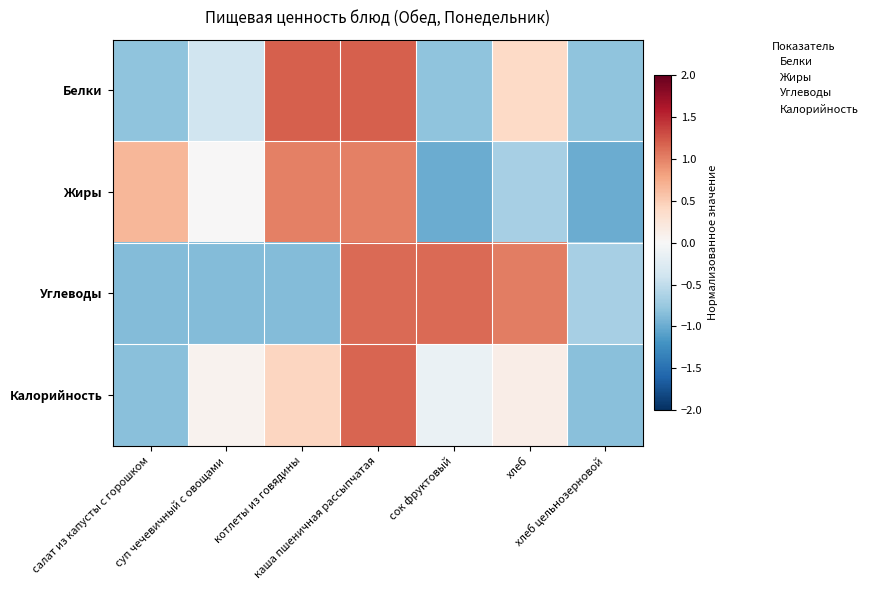

List the series in order of their peak value, lowest first.

Жиры, Углеводы, Калорийность, Белки